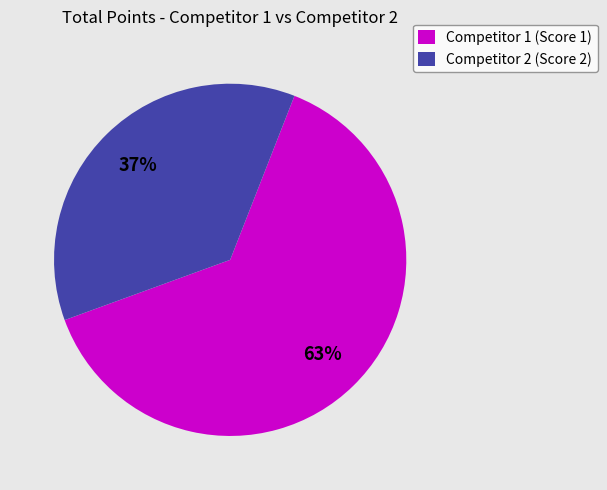

Is it true that Competitor 1 (Score 1) is 63% of the pie?

True